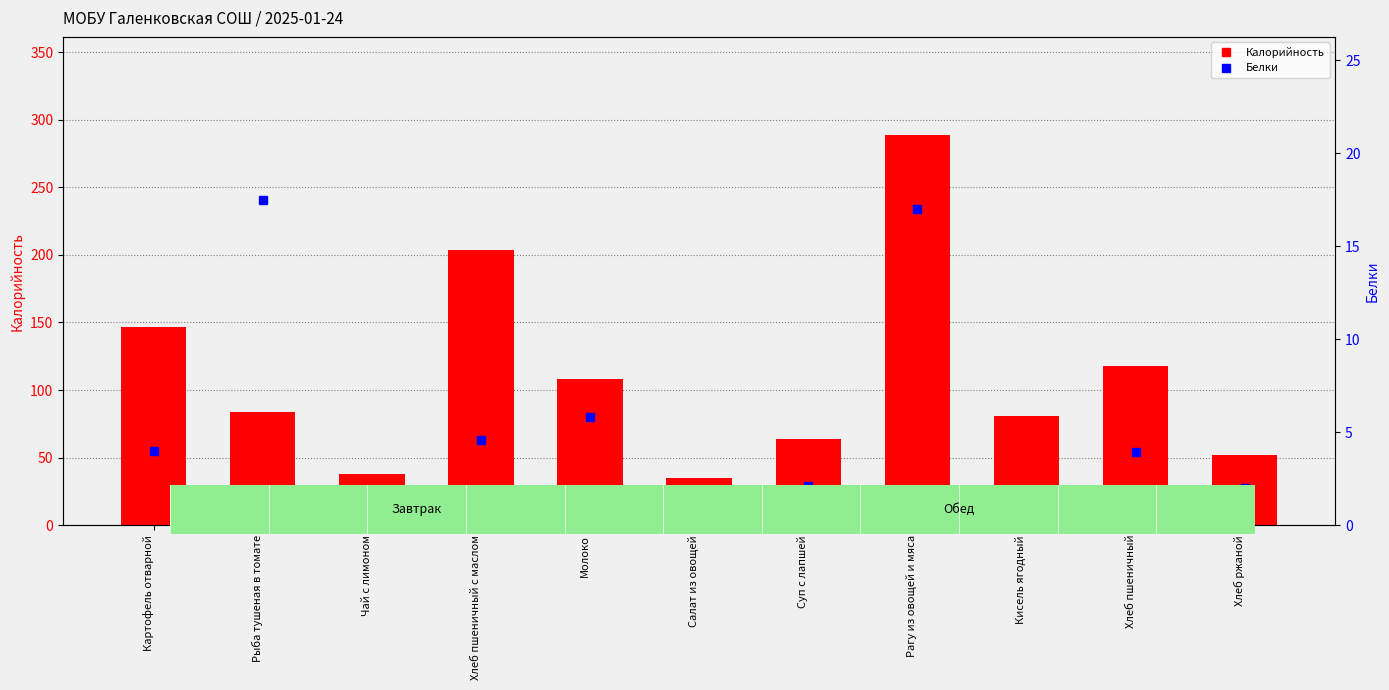

What is the average value of the Белки series?

5.3